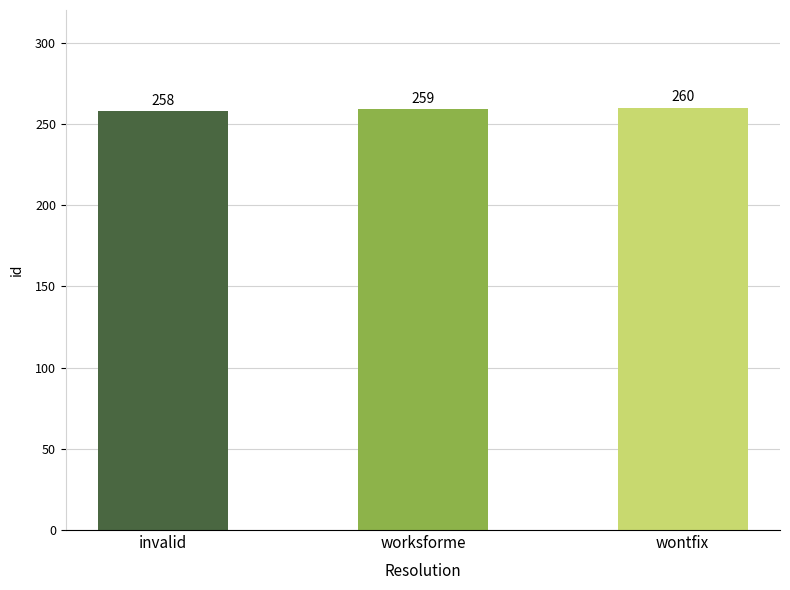

Which has a higher value, wontfix or worksforme?

wontfix